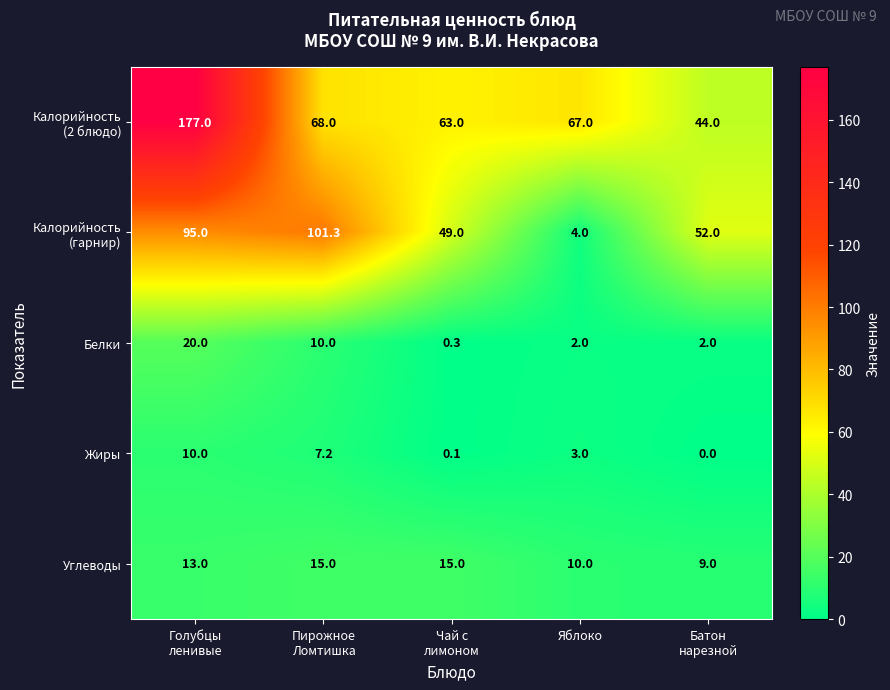

What is the difference between the maximum and minimum values in the Углеводы series?

6.0